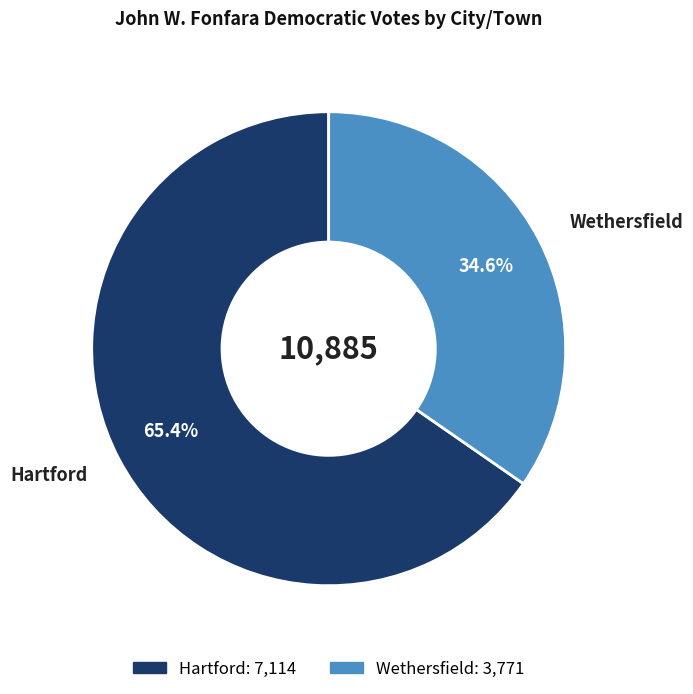

Count the number of slices in the pie.

2